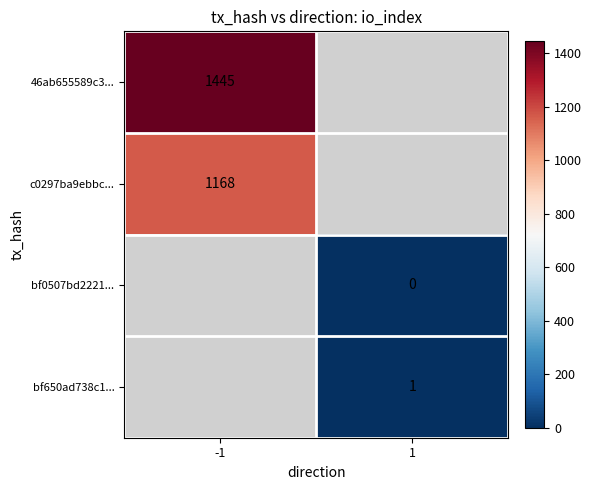

Is it true that c0297ba9ebbc... equals 1729.7 at -1?

False